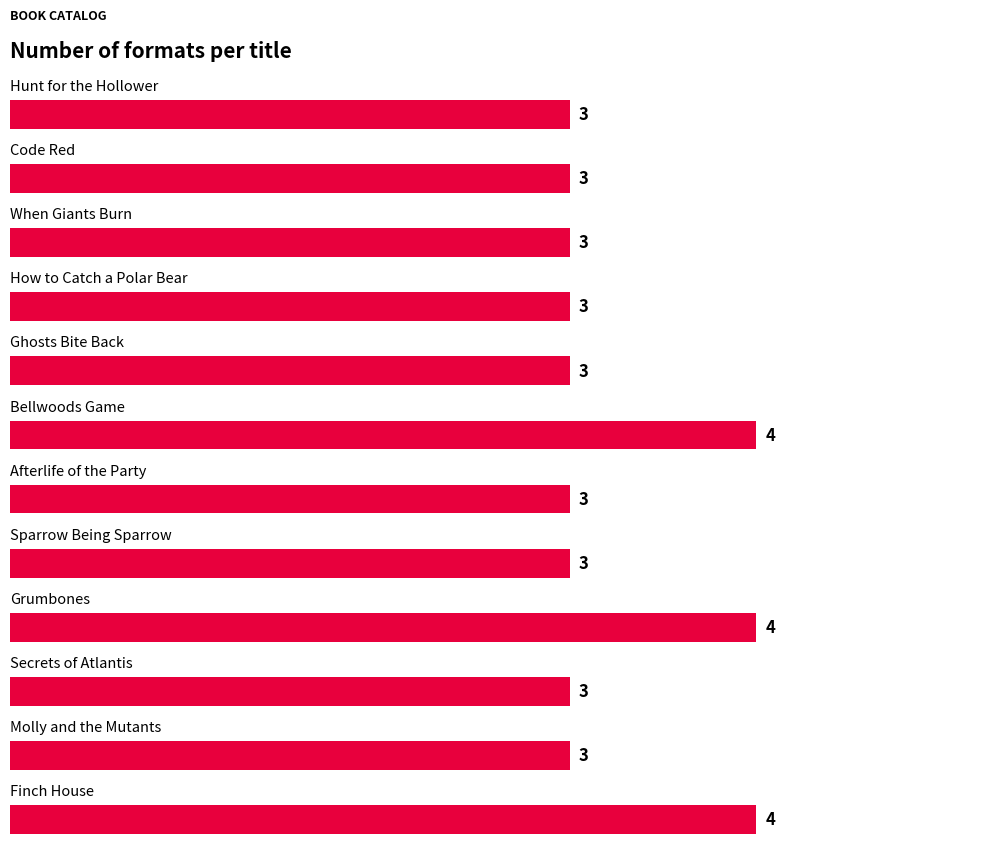

What is the greatest value displayed?

4